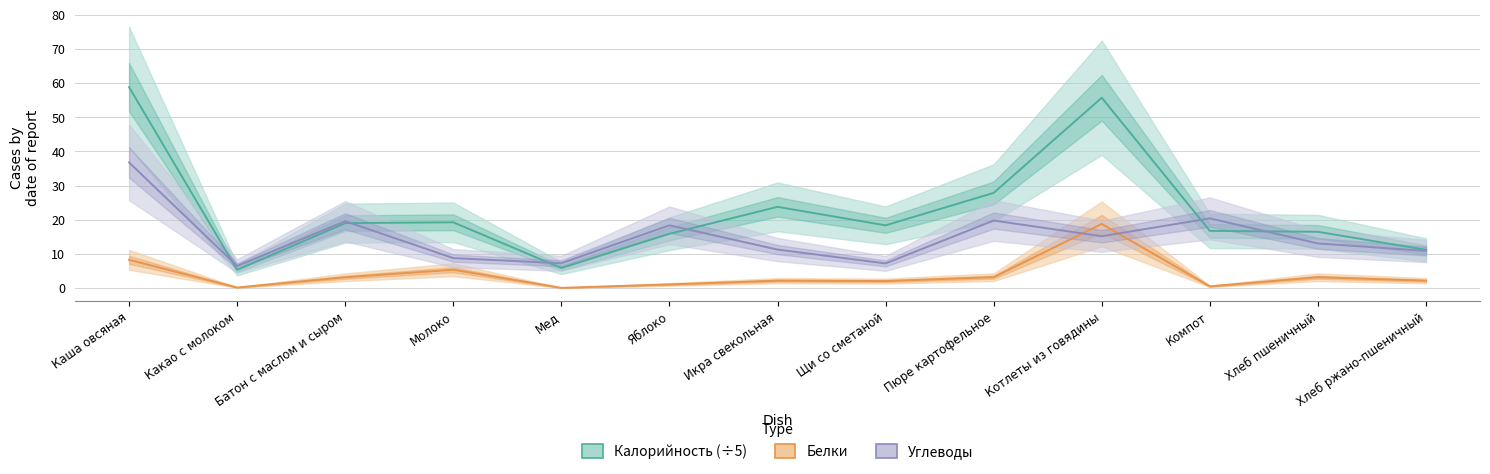

What is the difference between the maximum and minimum values in the Углеводы series?

30.3